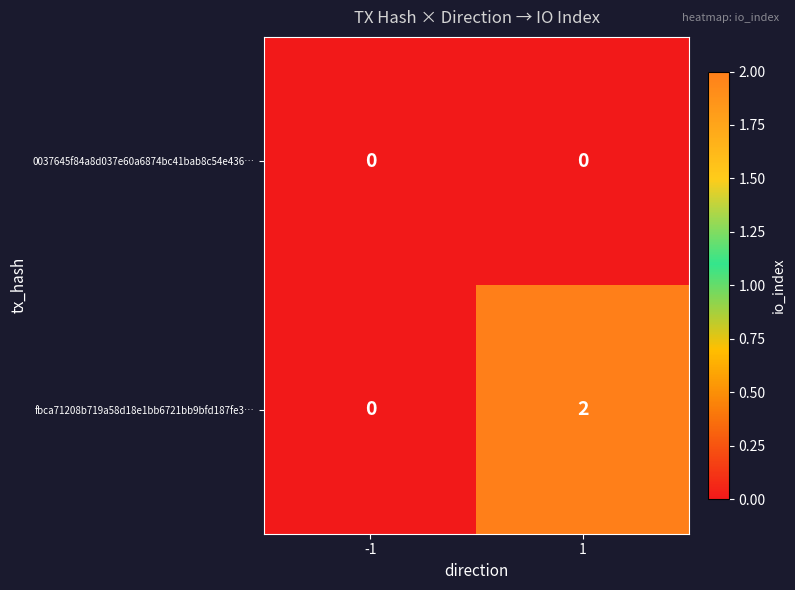

The value of fbca71208b719a58d18e1bb6721bb9bfd187fe3… at 1 is 1. True or false?

False